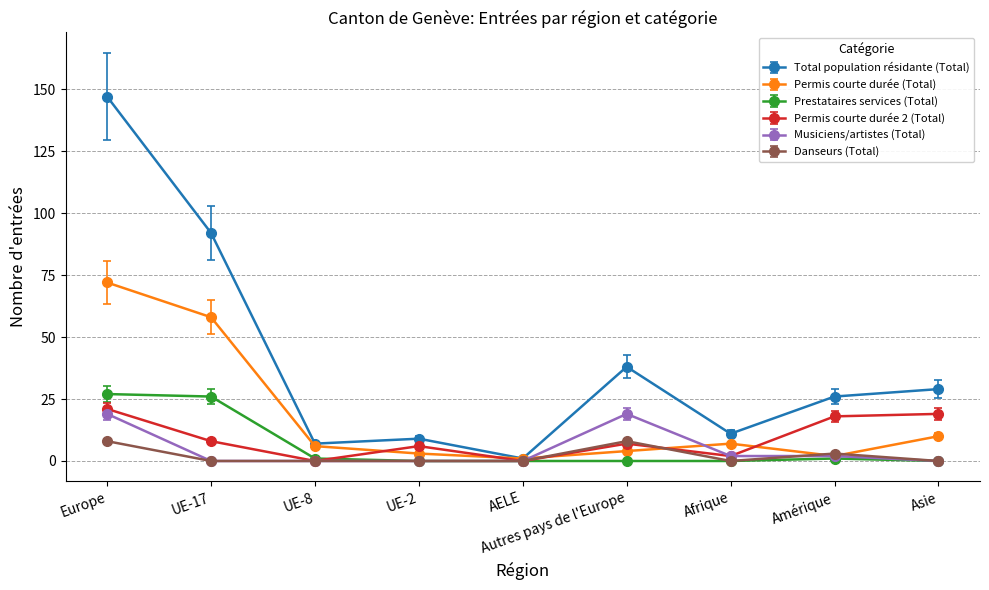

What is the greatest value displayed?

147